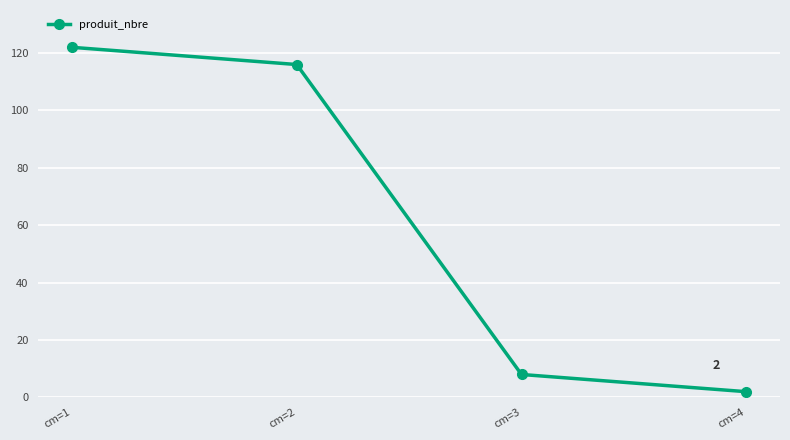

Reading left to right, transcribe all the data shown in this chart.

122	116	8	2